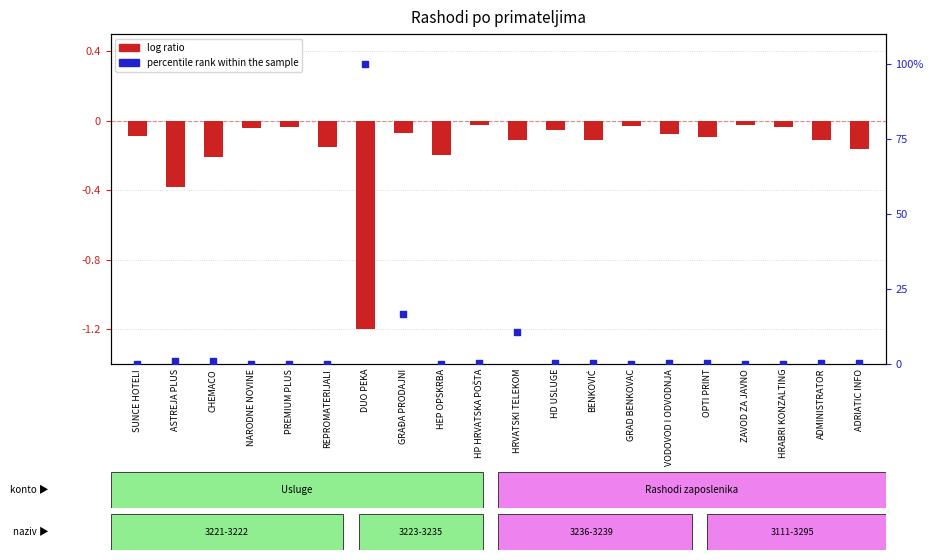

At how many categories does at least one series exceed 4?

3